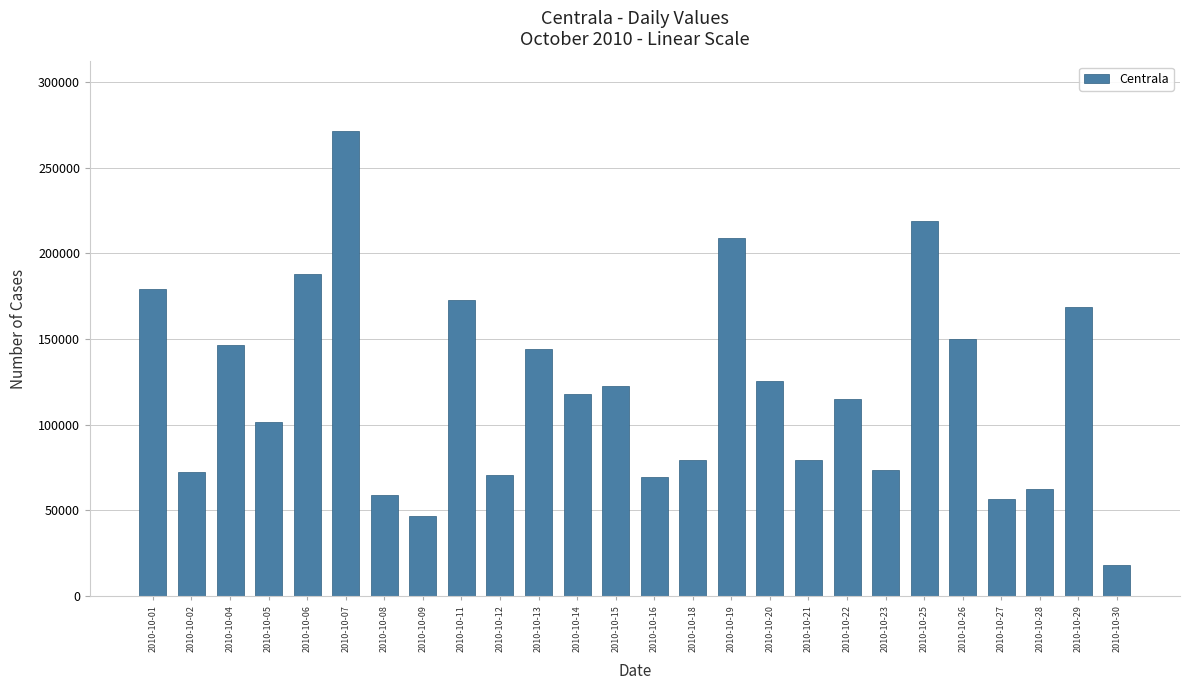

What is the approximate value at 2010-10-20, to the nearest 10?

125280